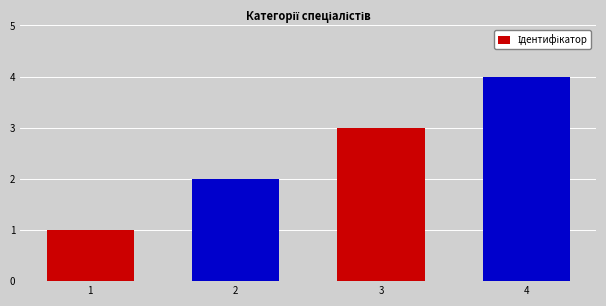

The chart shows a value of 1 at 2. True or false?

False